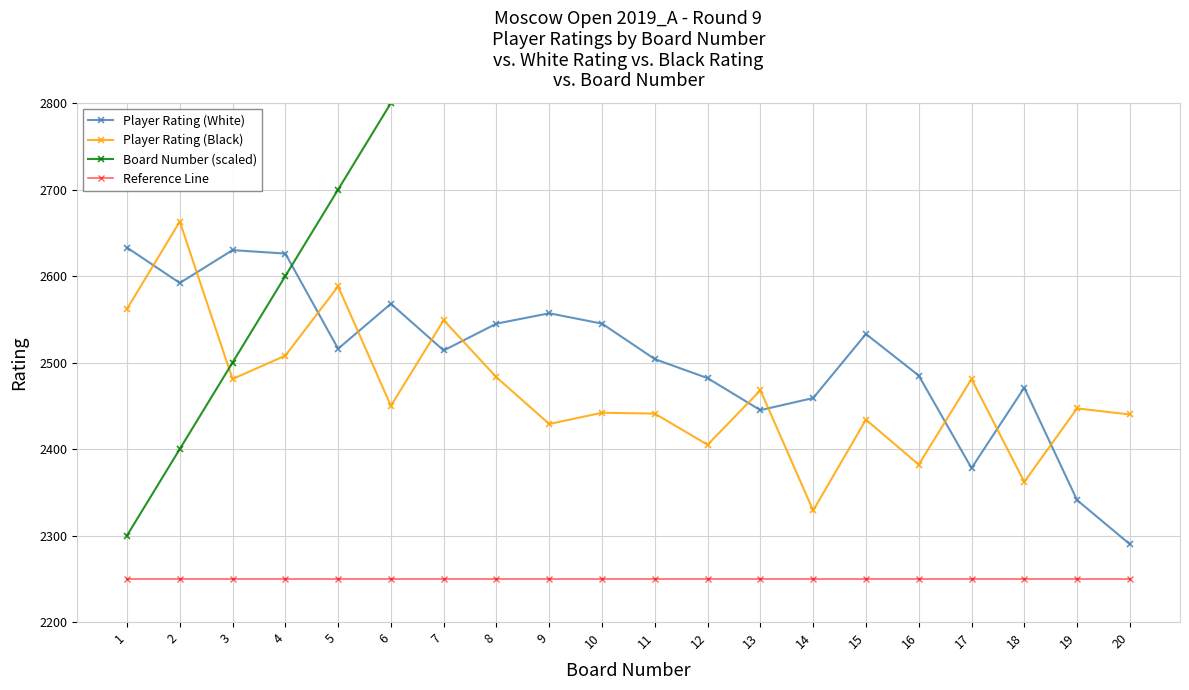

True or false: Board Number (scaled) and Reference Line cross at least once.

False